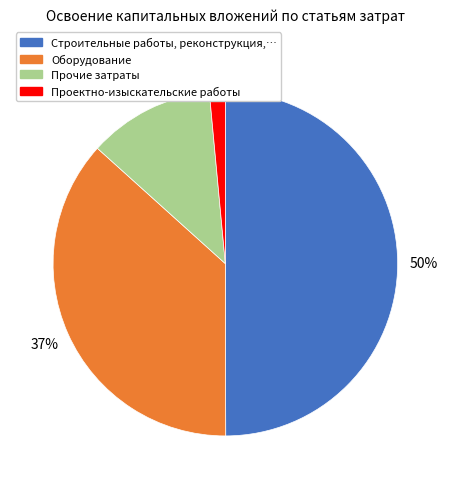

To the nearest percent, what is the average slice percentage?

25%